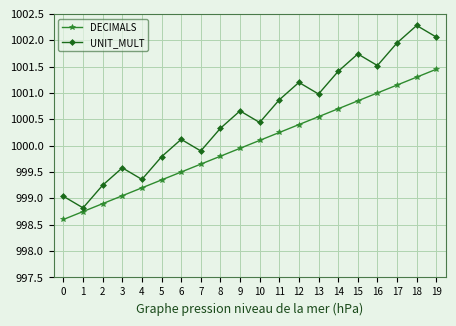

Where does the UNIT_MULT series first go above 1000?

6